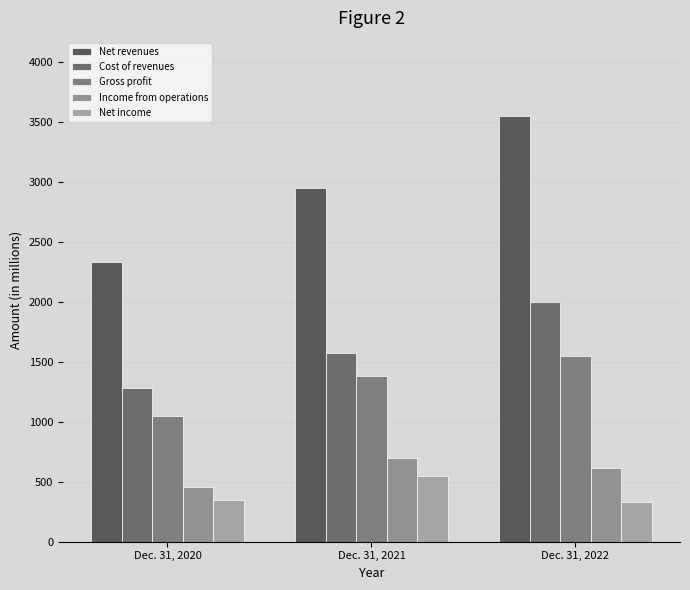

How many categories are shown in the chart?

3